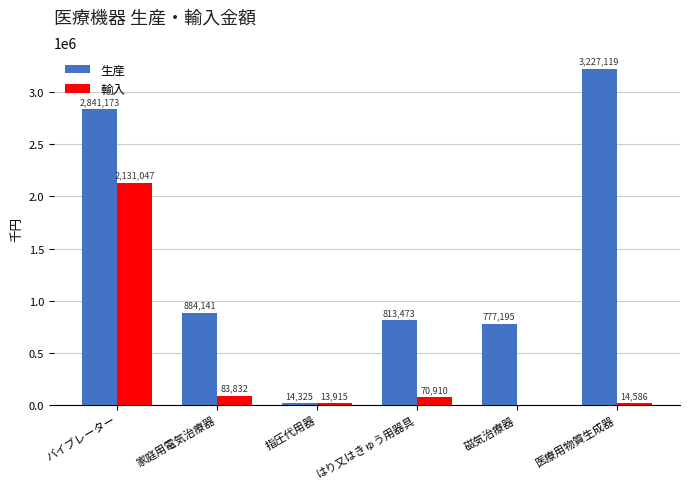

How many groups of bars are there?

6